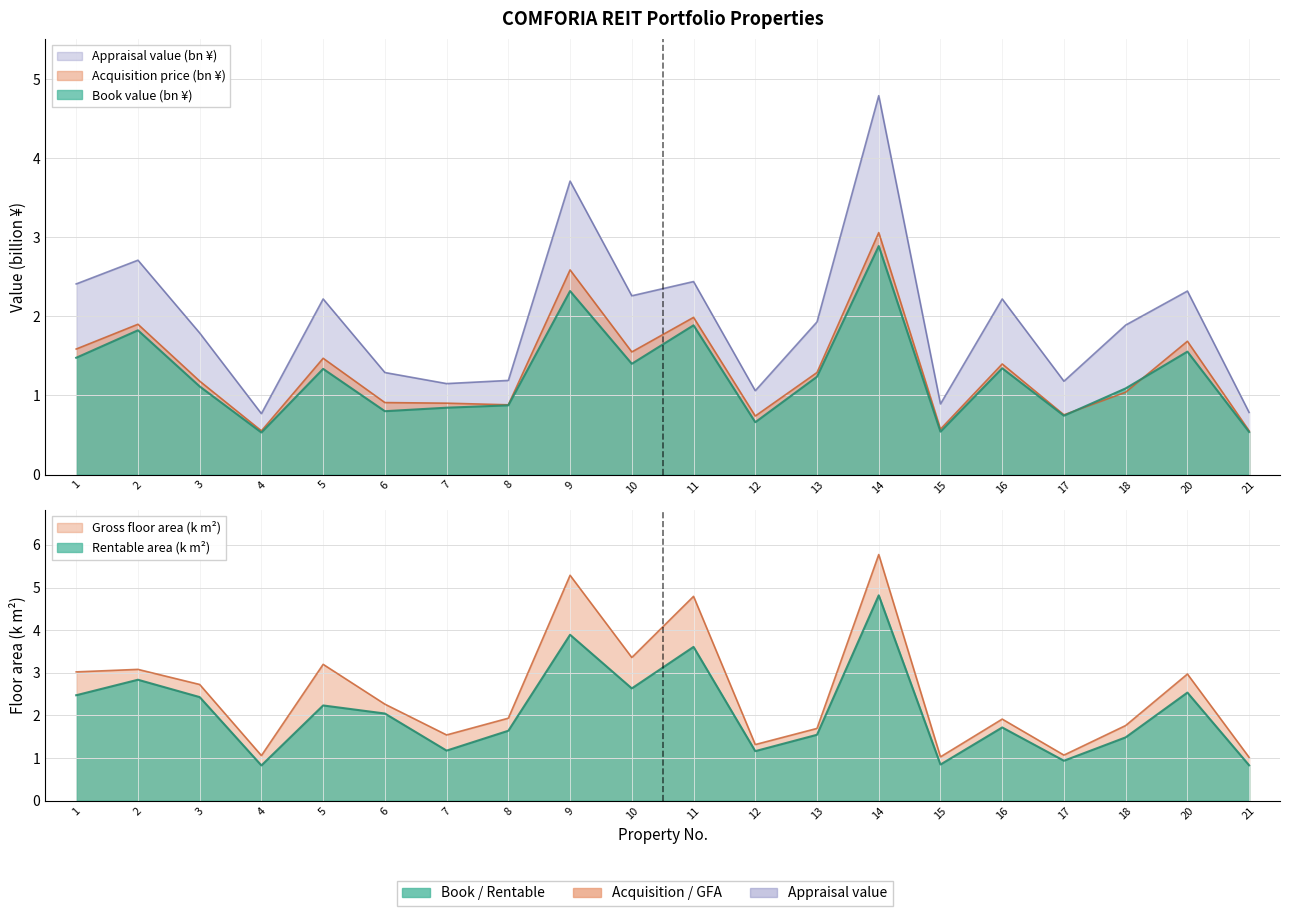

Rank the series by their maximum value, from lowest to highest.

Book value (thousand yen), Acquisition price (thousand yen), Appraisal value (thousand yen), Rentable area, Gross floor area